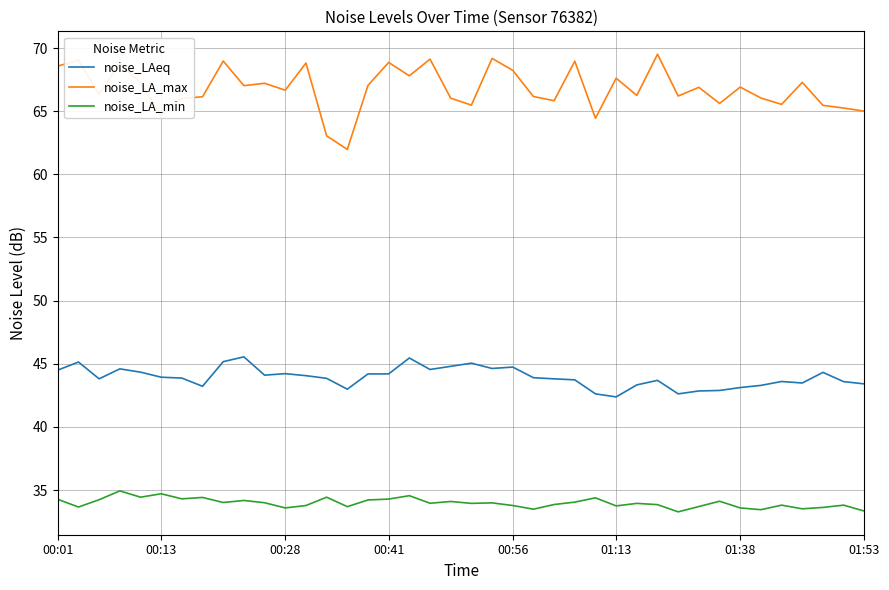

True or false: noise_LA_min and noise_LAeq intersect in this chart.

False